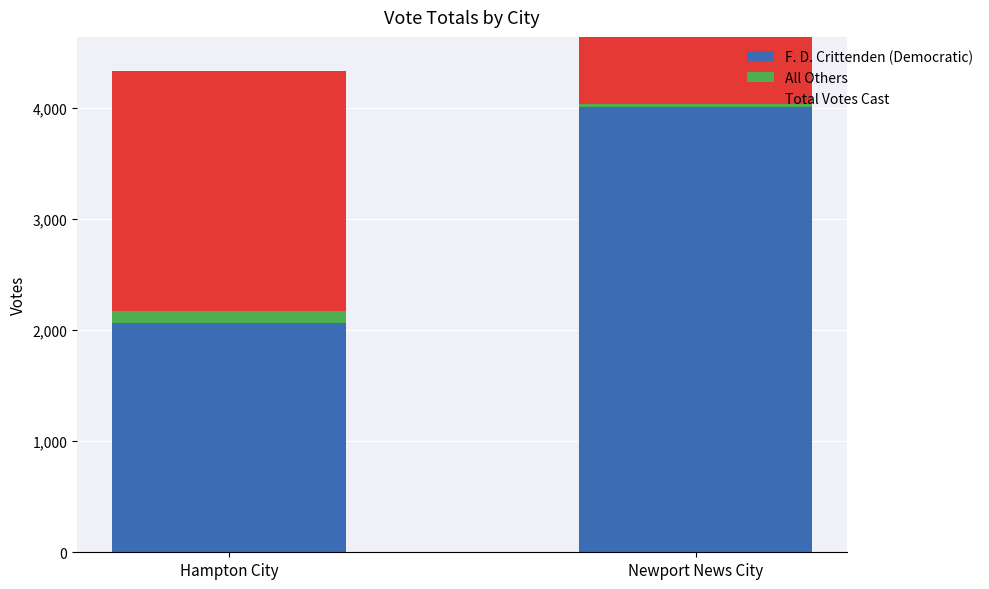

At how many categories does at least one series exceed 2653?

1